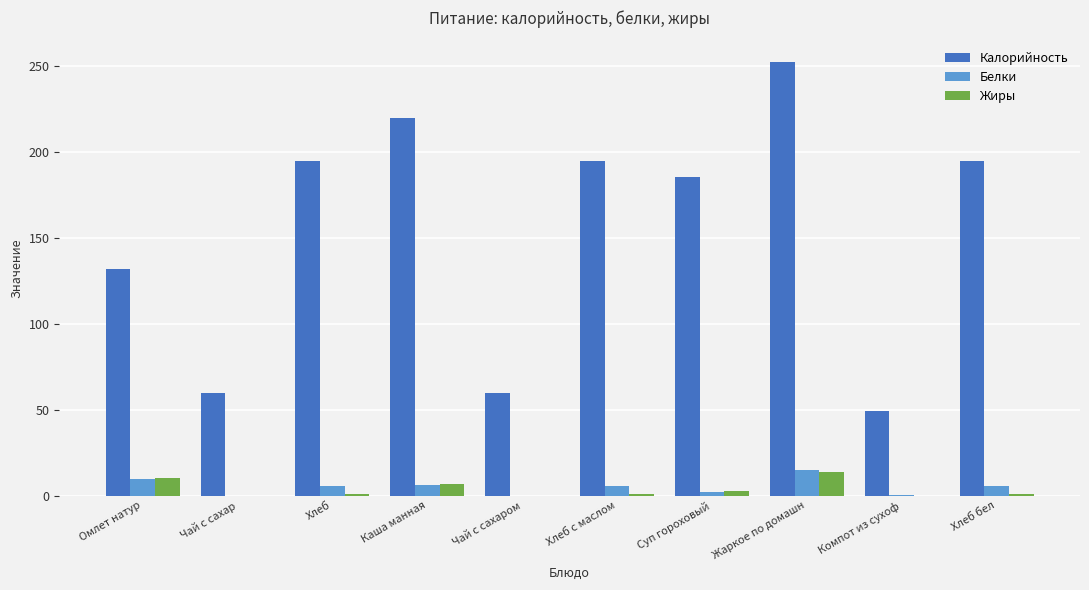

How many groups of bars are there?

10